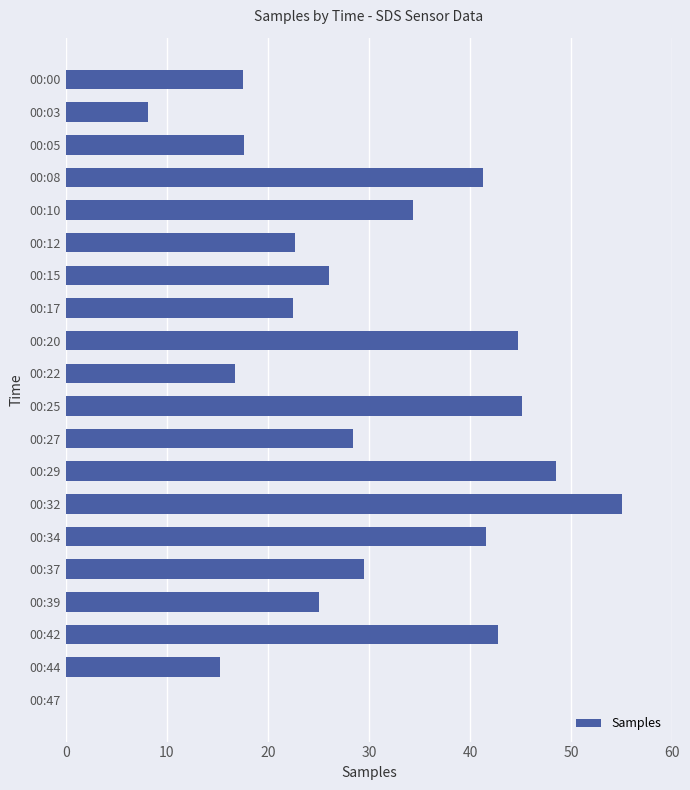

Approximately how many times larger is the value at 00:15 compared to 00:05?

1.5